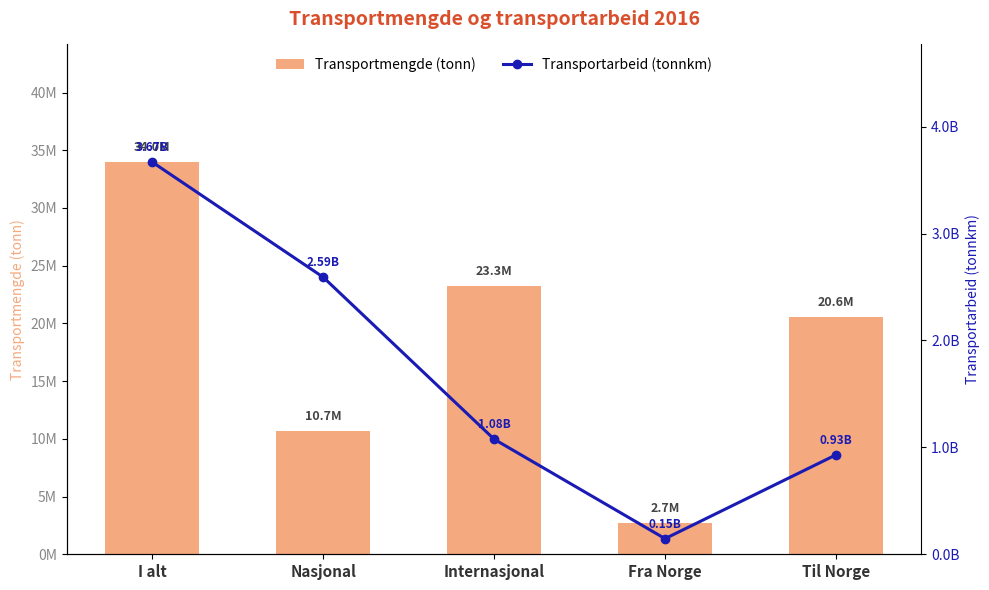

What is the approximate value of Transportmengde (tonn) at Fra Norge?

2709631